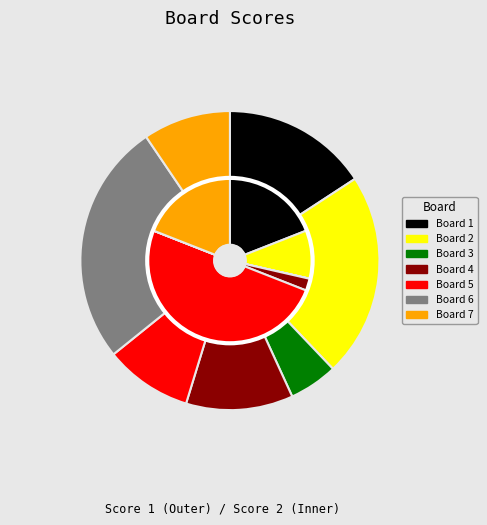

How many slices are in this pie chart?

7